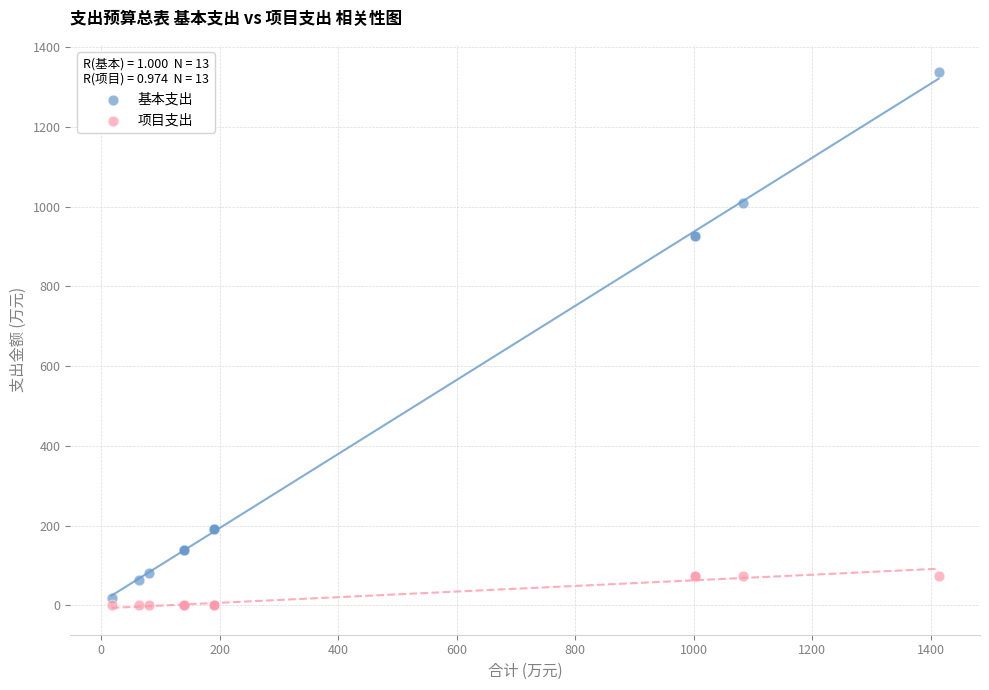

What are all the series names shown in the legend?

基本支出, 项目支出